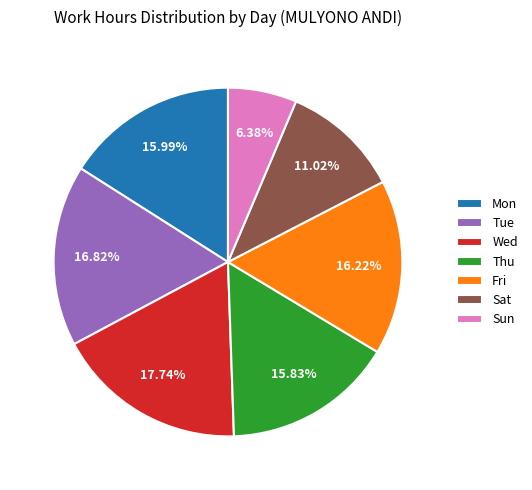

Which has a higher value, Mon or Sun?

Mon